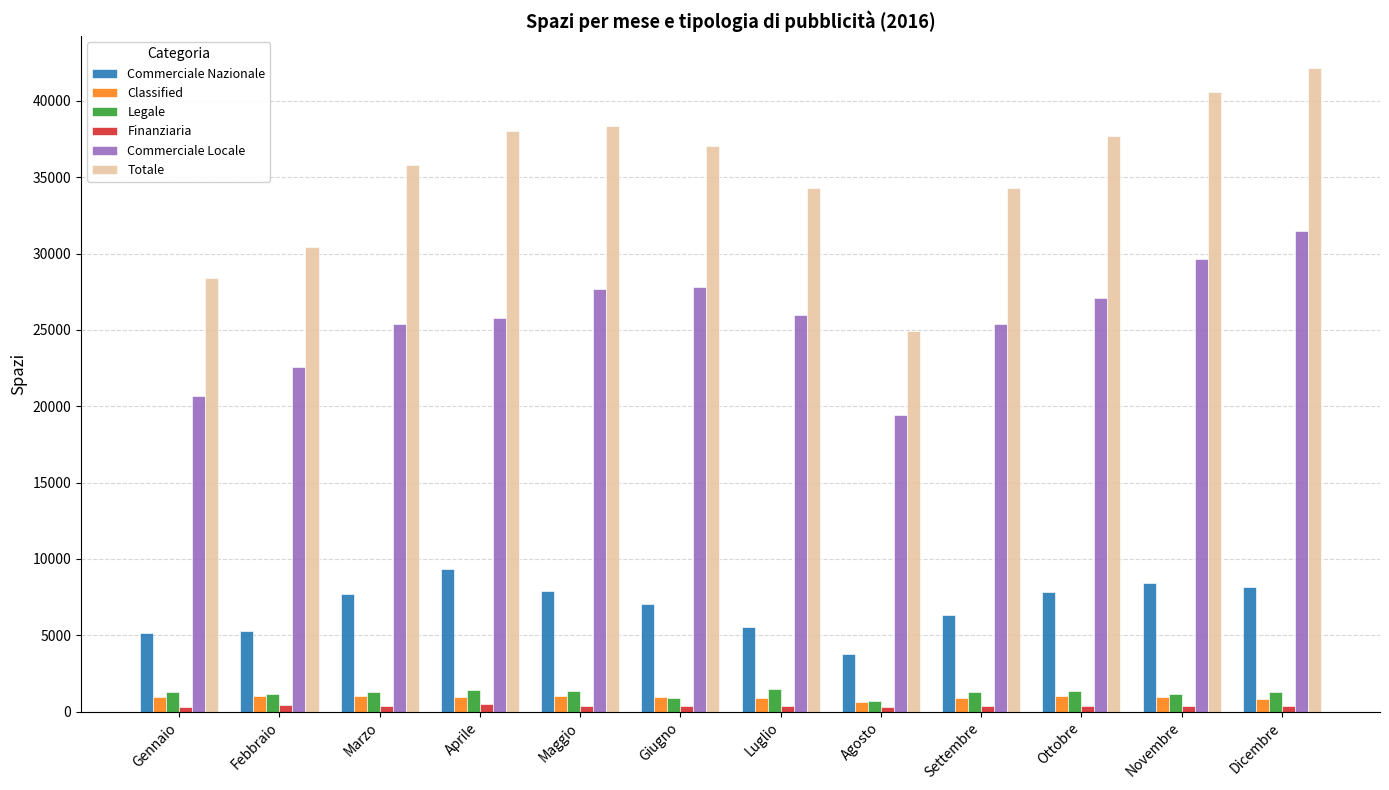

The Totale series shows 37663.9 at Ottobre. True or false?

True